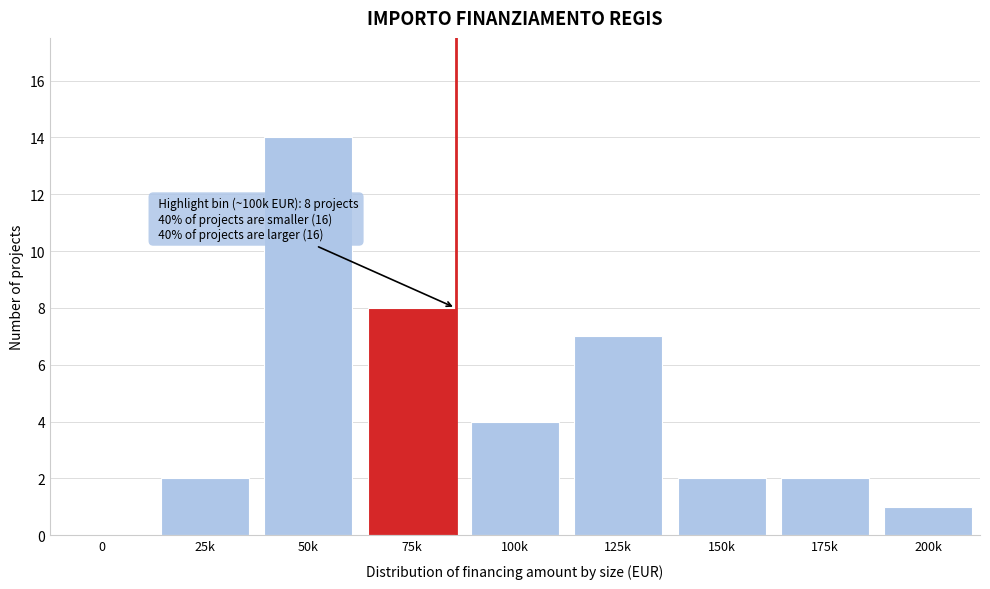

Reading left to right, extract all data points from this chart.

0=0	25k=2	50k=14	75k=8	100k=4	125k=7	150k=2	175k=2	200k=1